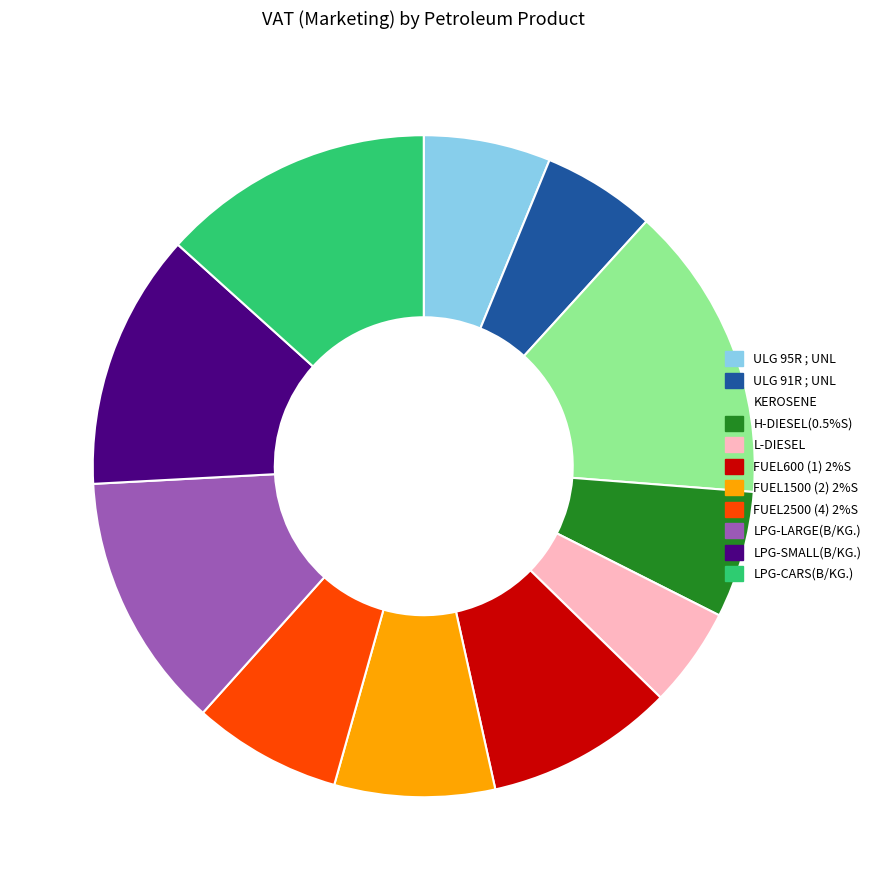

Which slice is the smallest?

L-DIESEL